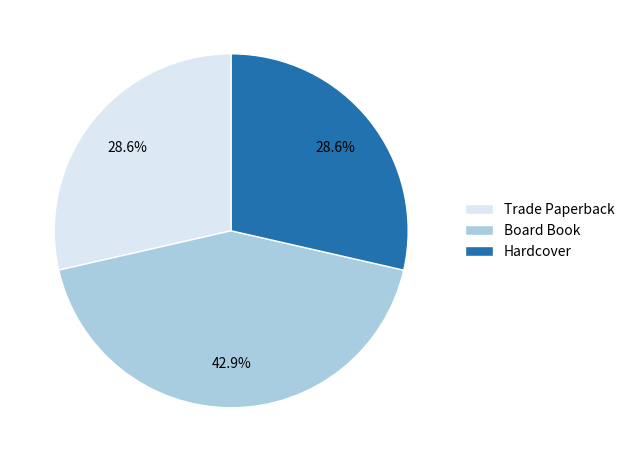

Does Board Book account for over 50% of the chart?

No